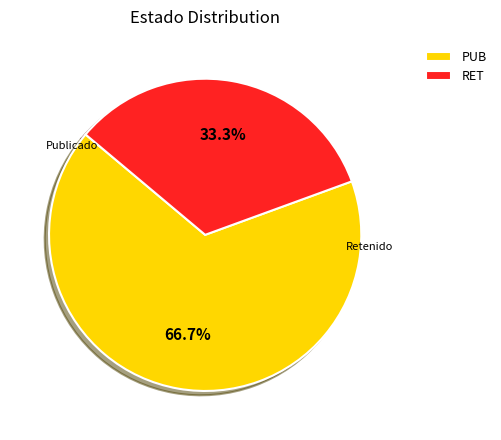

Is the sum of PUB and RET greater than half?

Yes